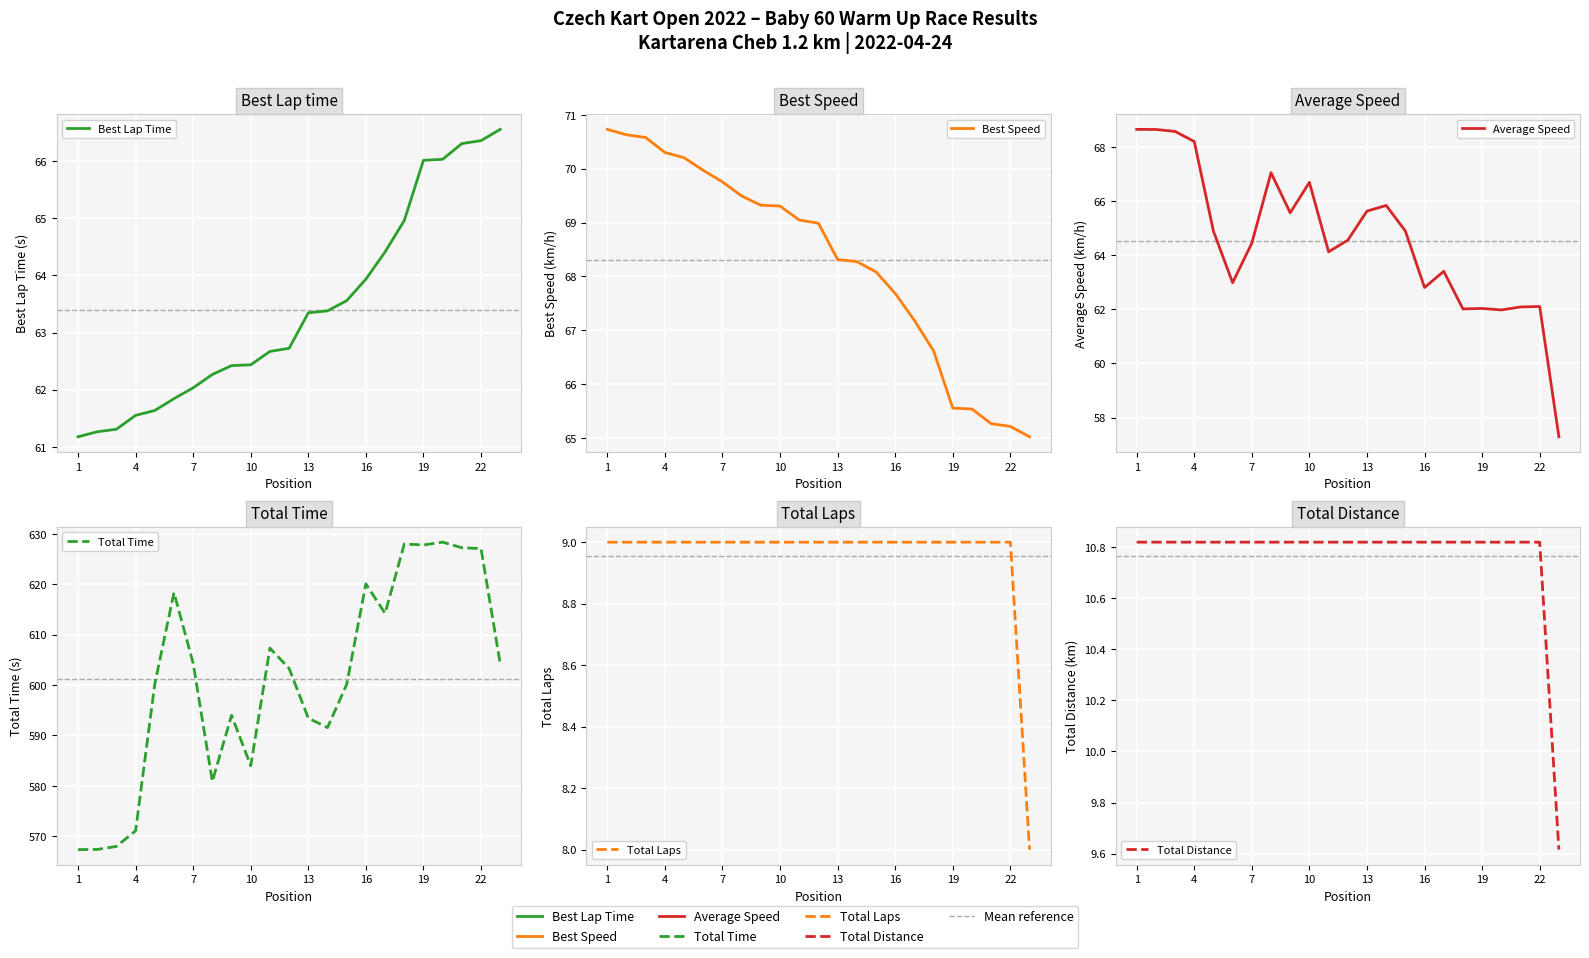

True or false: Total Time and Total Distance intersect in this chart.

False